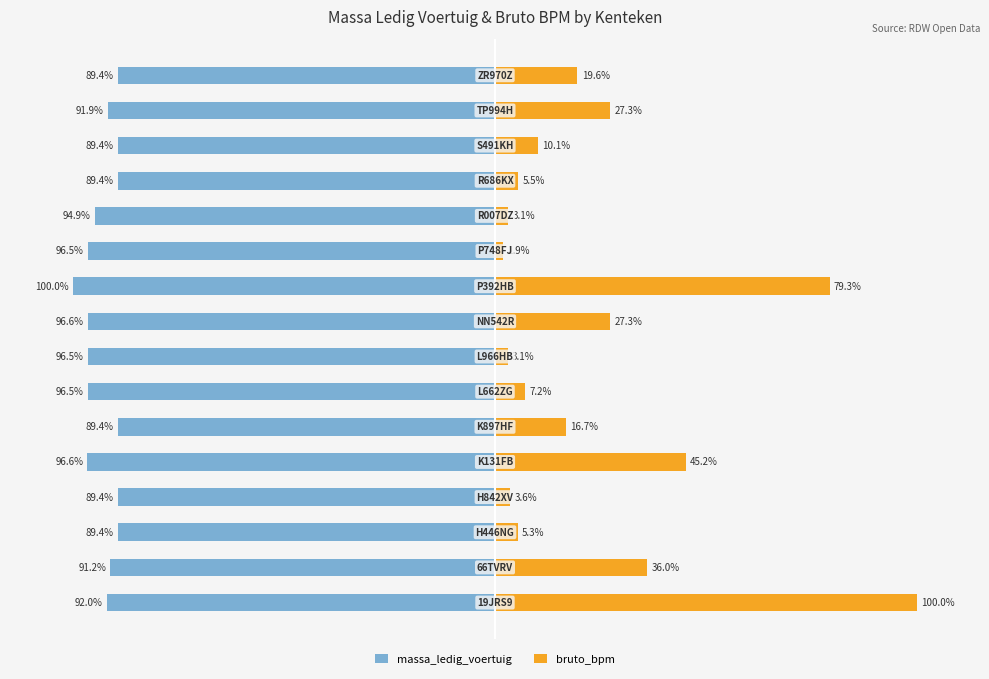

What is the value of the bruto_bpm bar at the 2nd from the left?

36.0